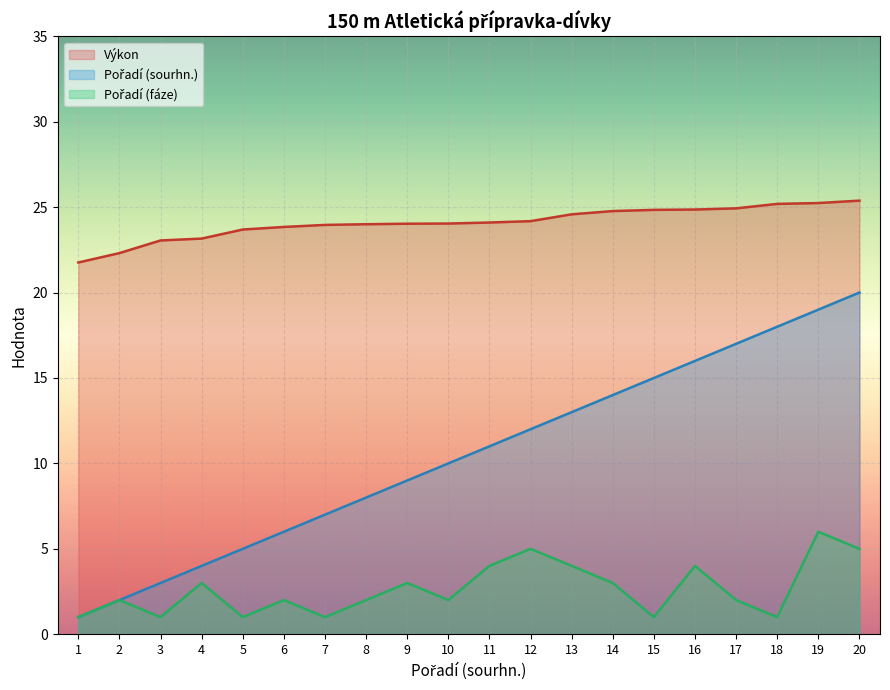

Which series has the largest total across all categories?

Výkon